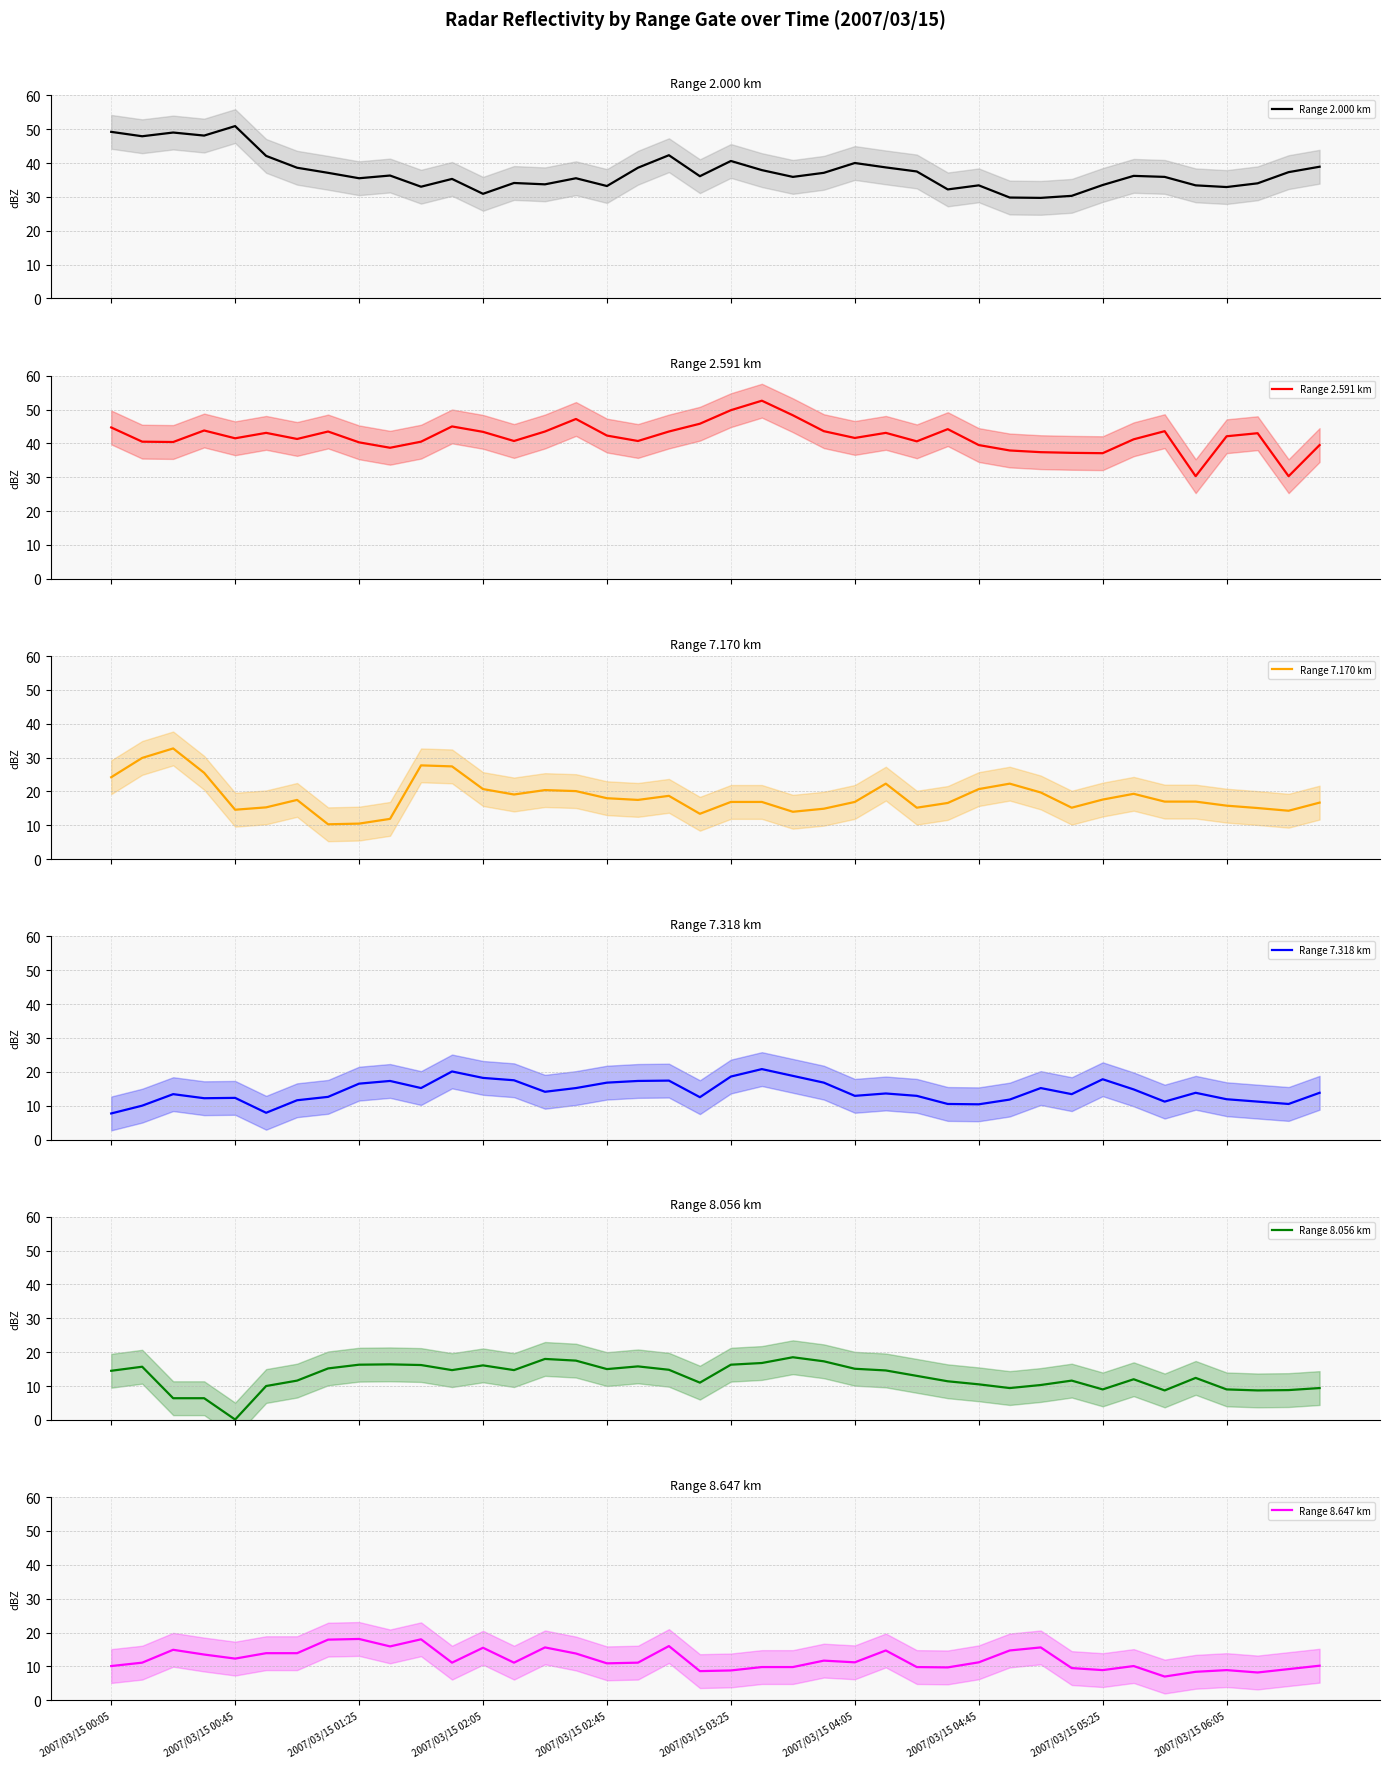

At how many categories does at least one series exceed 51?

1